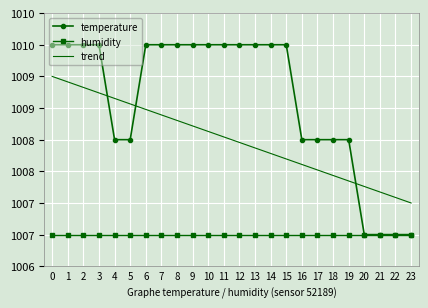

What are all the series names shown in the legend?

temperature, humidity, trend